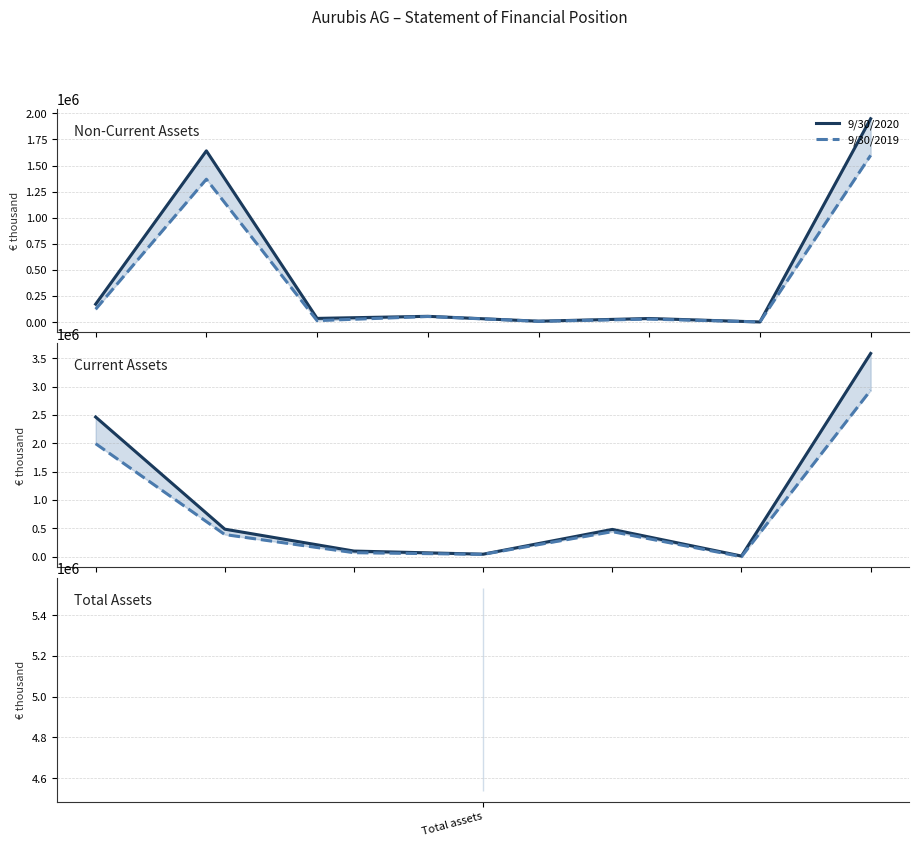

The value of 9/30/2020 at Total assets is 1487207. True or false?

False